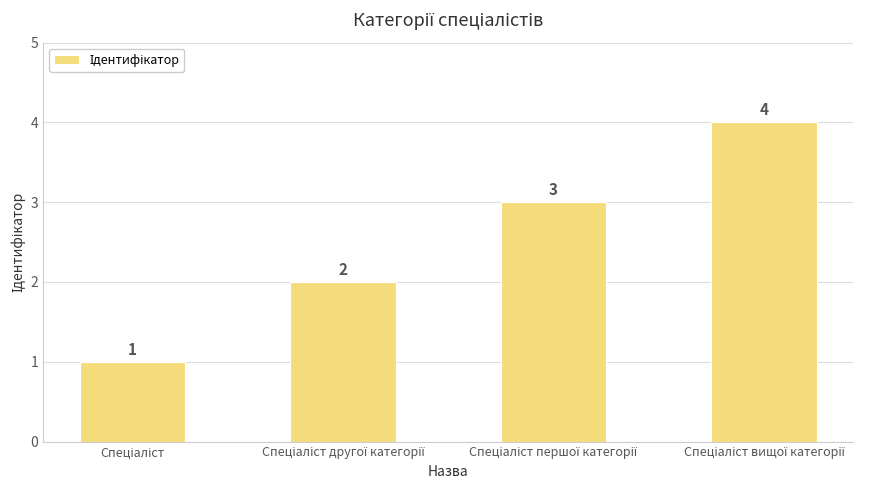

Count the values in the range 2 to 4.

3